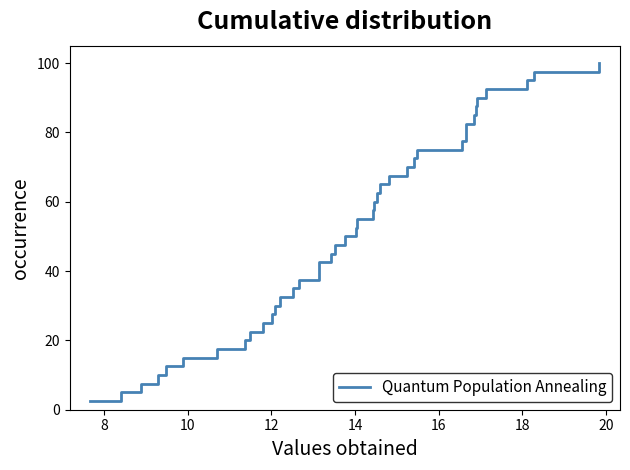

What is the difference between the second highest and second lowest values?

92.5